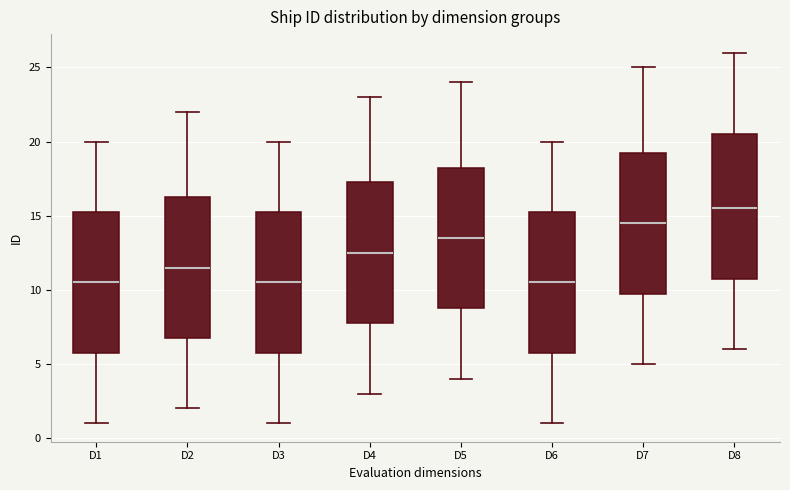

Reading left to right, transcribe this box plot: for each box, give where its median line is, the range the box spans, and where its two whiskers end, as read against the y-axis. The values are not printed on the chart, so give them approximately, as read against the axis.

D1: median 10.5, box 6.0 to 15.5, whiskers 1.0 to 20.0
D2: median 11.5, box 7.0 to 16.5, whiskers 2.0 to 22.0
D3: median 10.5, box 6.0 to 15.5, whiskers 1.0 to 20.0
D4: median 12.5, box 8.0 to 17.5, whiskers 3.0 to 23.0
D5: median 13.5, box 9.0 to 18.5, whiskers 4.0 to 24.0
D6: median 10.5, box 6.0 to 15.5, whiskers 1.0 to 20.0
D7: median 14.5, box 10.0 to 19.5, whiskers 5.0 to 25.0
D8: median 15.5, box 11.0 to 20.5, whiskers 6.0 to 26.0